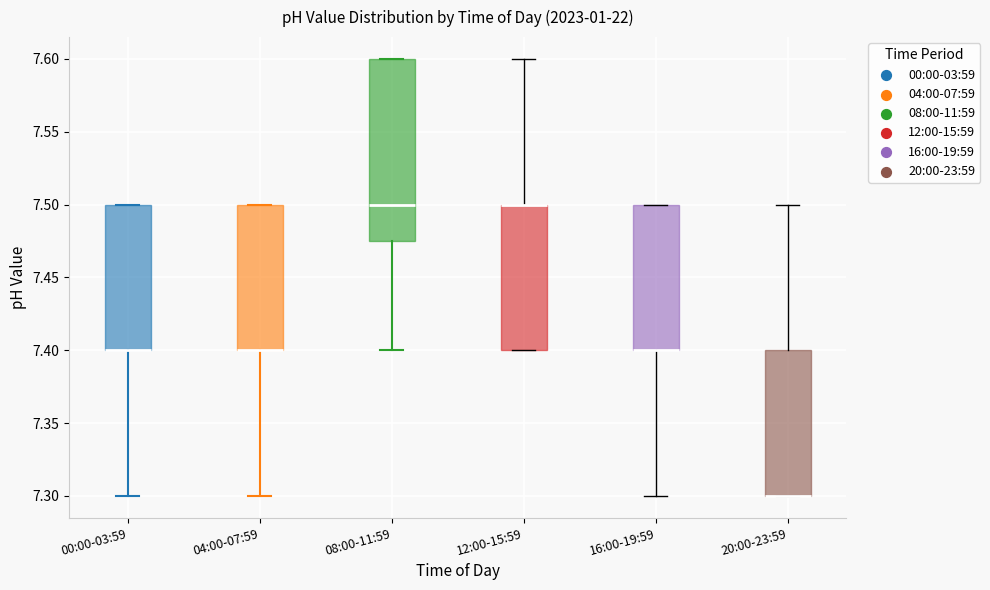

Where is the lower edge of the box for 12:00-15:59 on the y-axis? The values are not printed on the chart, so give them approximately, as read against the axis.

7.400